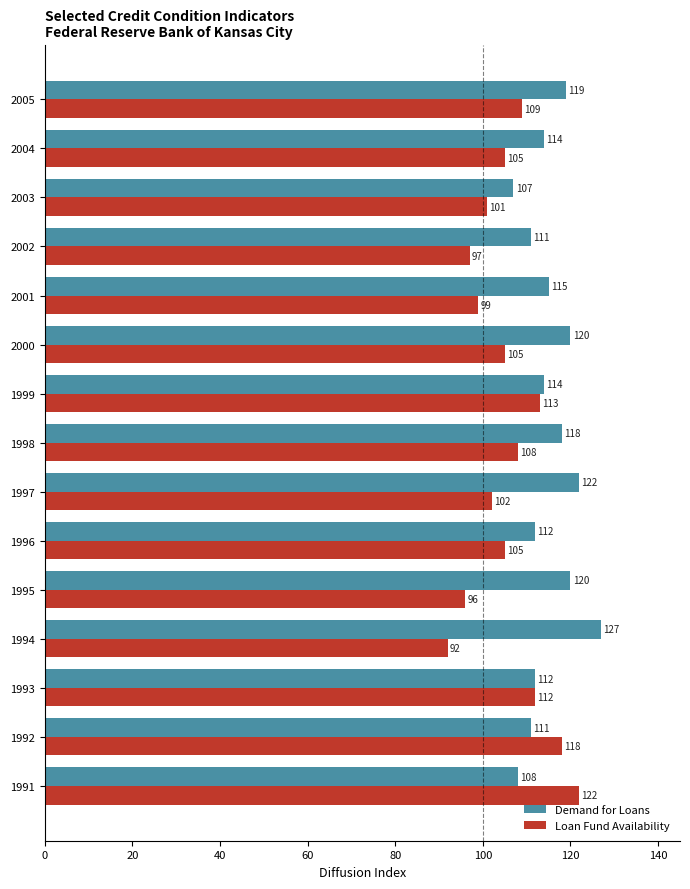

Rank the series at 1991 from highest to lowest value.

Loan Fund Availability, Demand for Loans